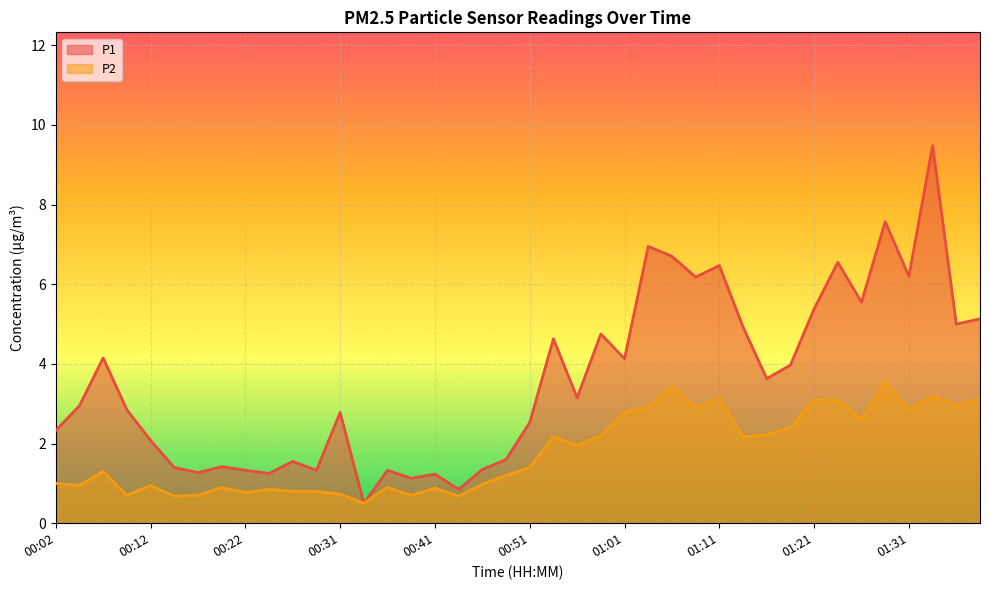

What is the label of the 11th point from the right?

01:14